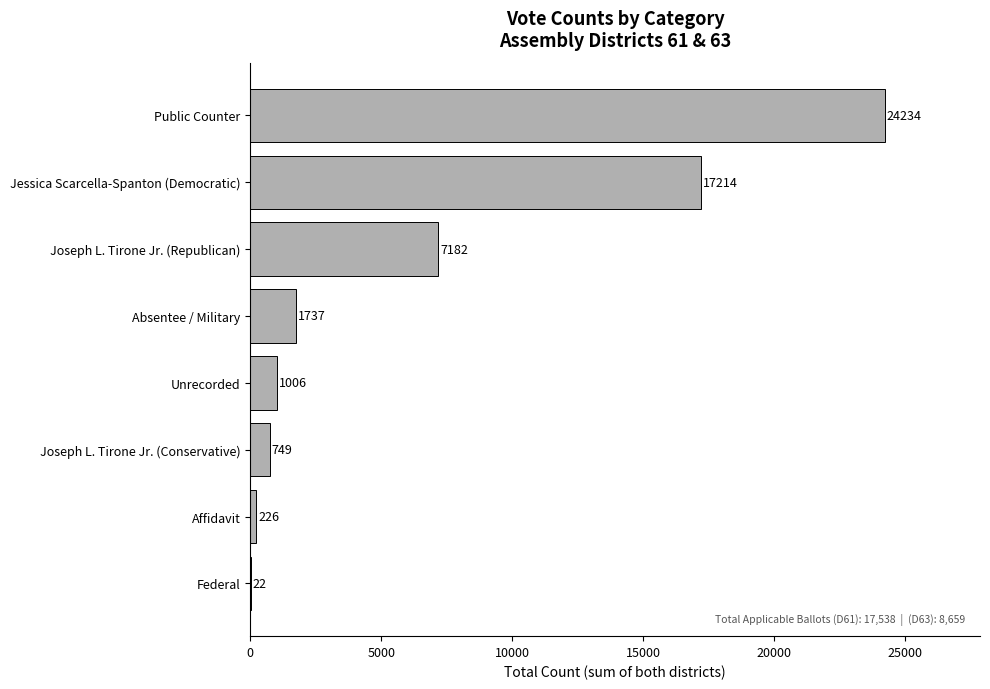

What is the ratio of the value at Joseph L. Tirone Jr. (Republican) to the value at Unrecorded?

7.1